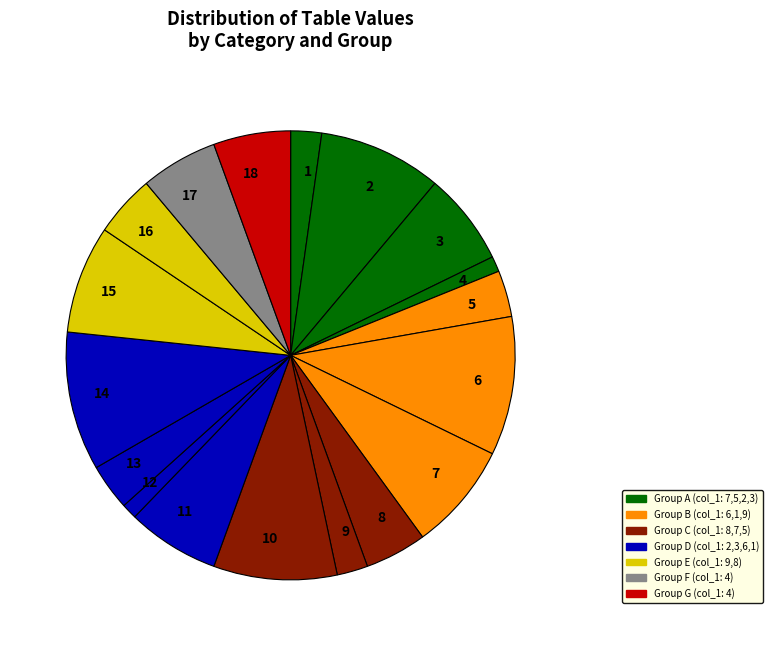

How many segments does this pie chart have?

18